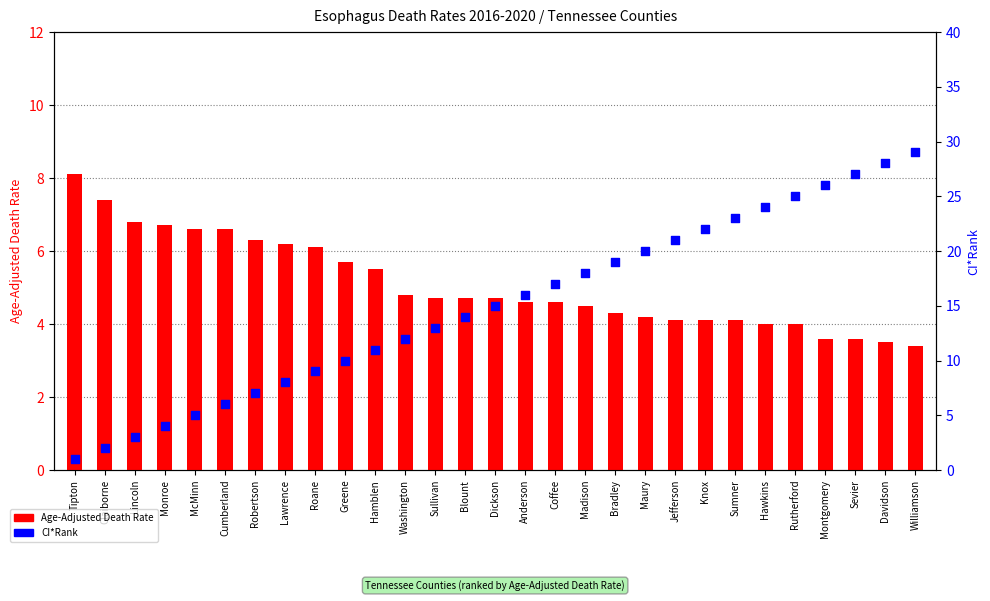

Which series has the largest total across all categories?

CI*Rank